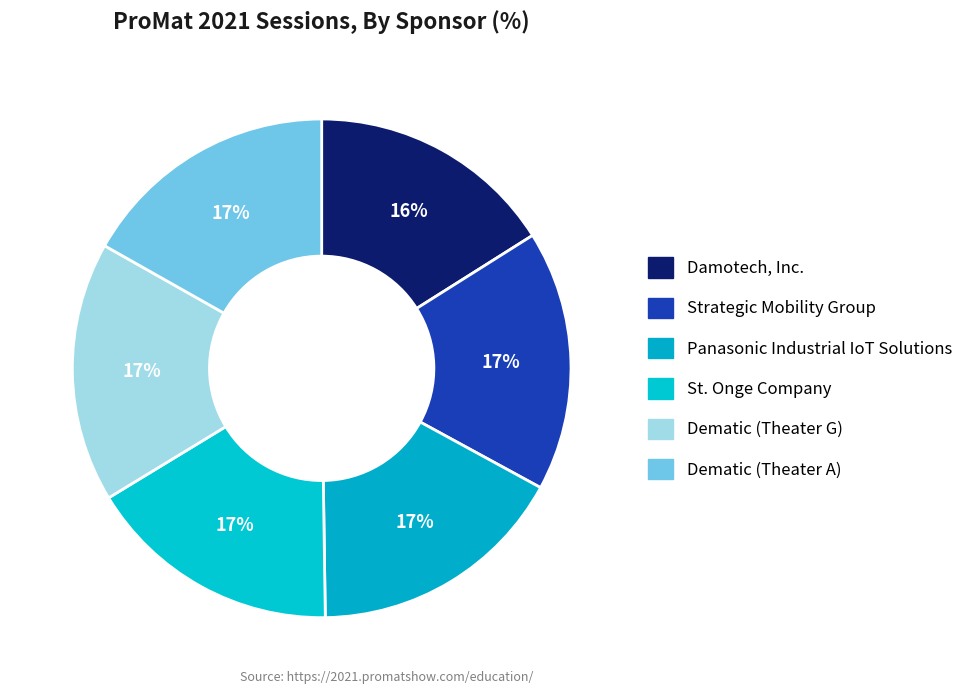

To the nearest percent, what percentage of the pie is Dematic (Theater G)?

17%